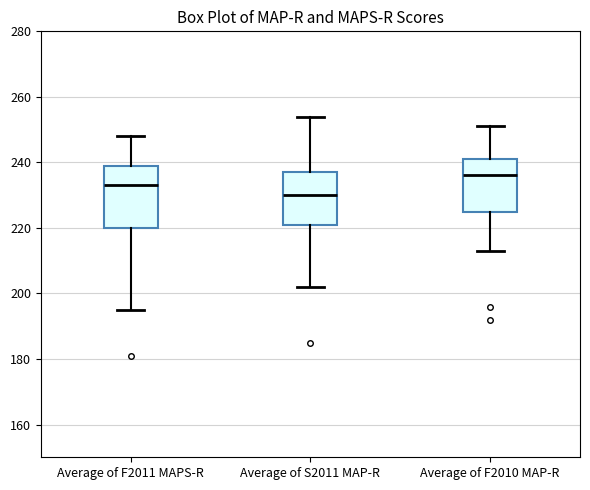

Reading left to right, read every box against the y-axis: the position of its median line, the range the box covers, and the ends of its whiskers. The values are not printed on the chart, so give them approximately, as read against the axis.

Average of F2011 MAPS-R: median 234, box 220 to 240, whiskers 196 to 248
Average of S2011 MAP-R: median 230, box 222 to 238, whiskers 202 to 254
Average of F2010 MAP-R: median 236, box 226 to 242, whiskers 214 to 252